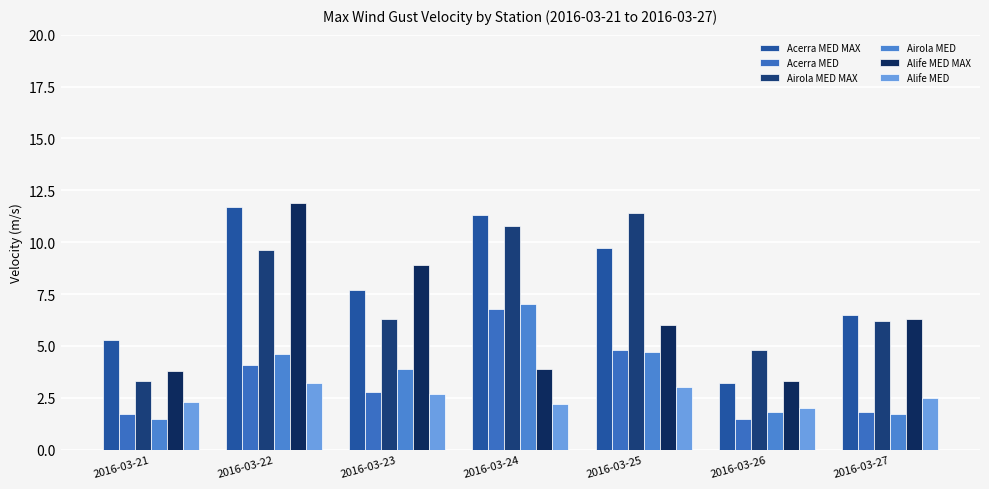

How many data points does each series have?

7